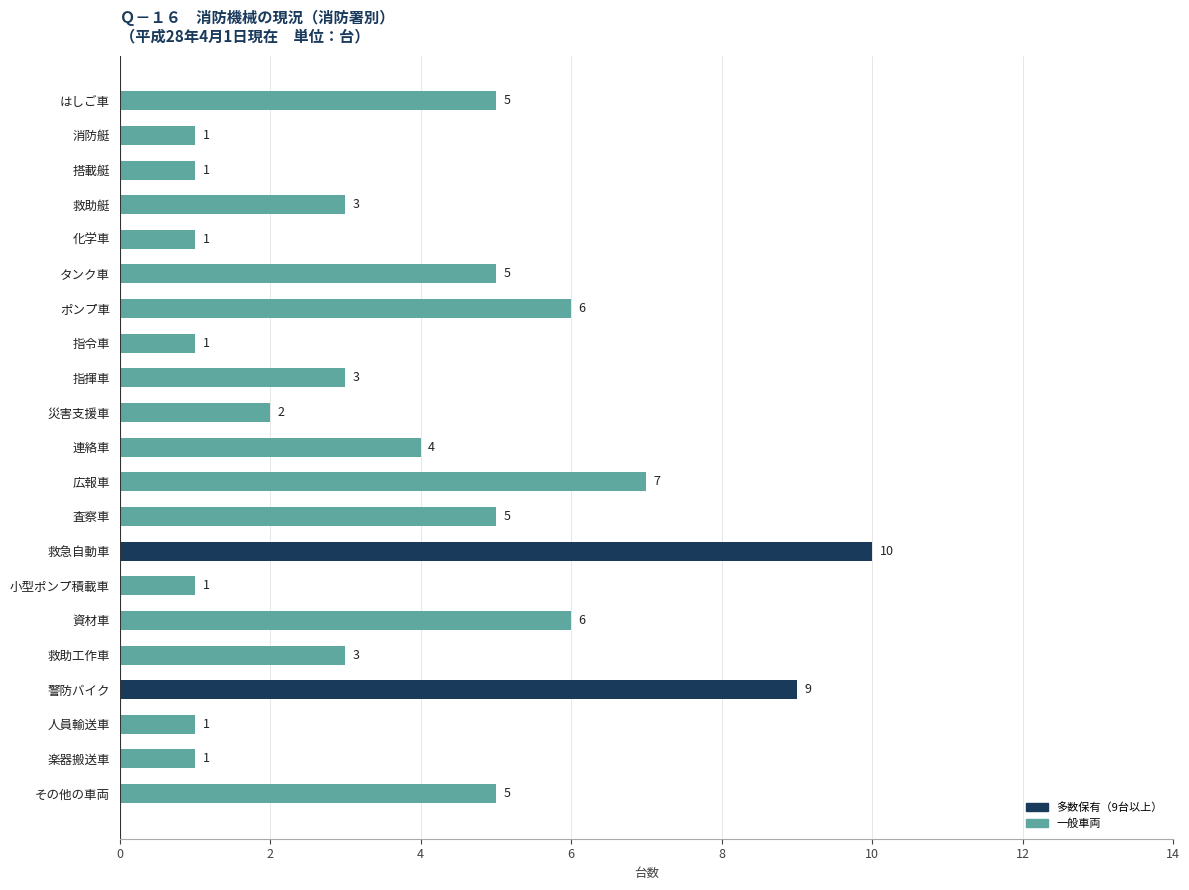

Approximately how many times larger is the value at 救助艇 compared to はしご車?

0.6